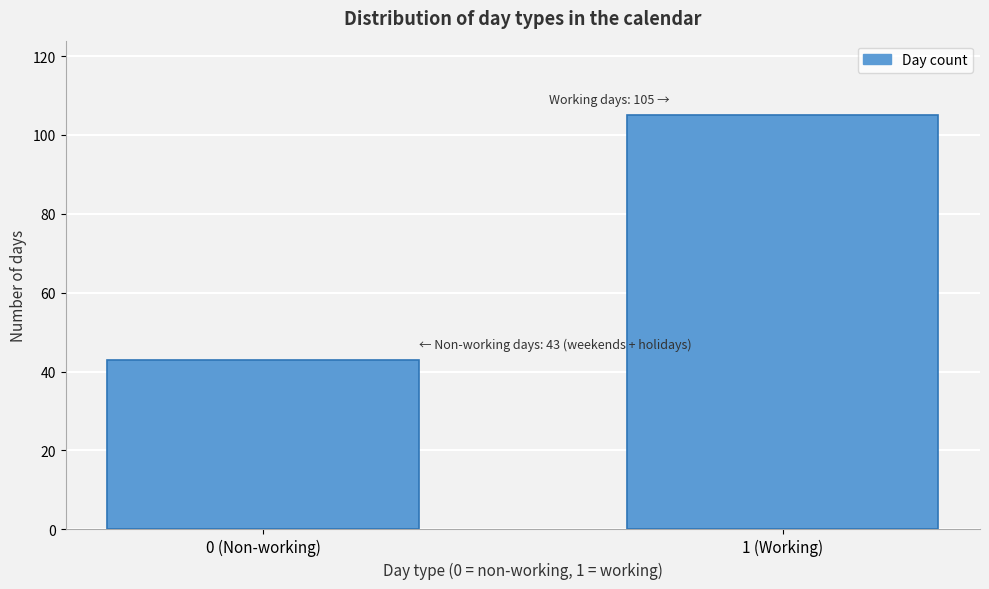

Reading left to right, transcribe all the data shown in this chart.

43	105